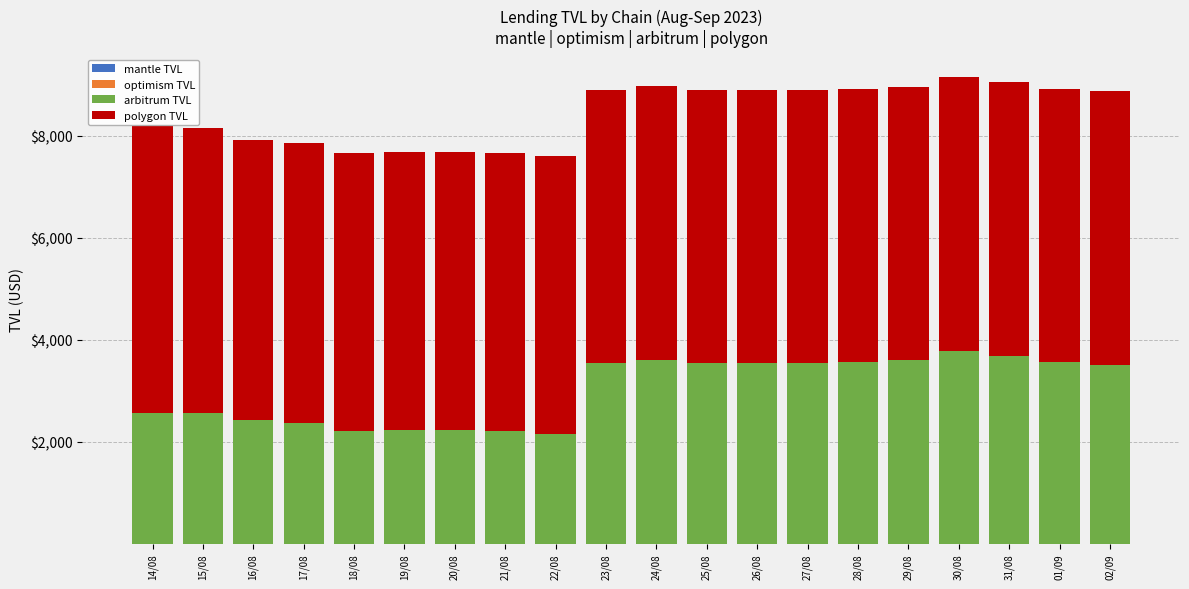

How many distinct data groups are displayed?

3